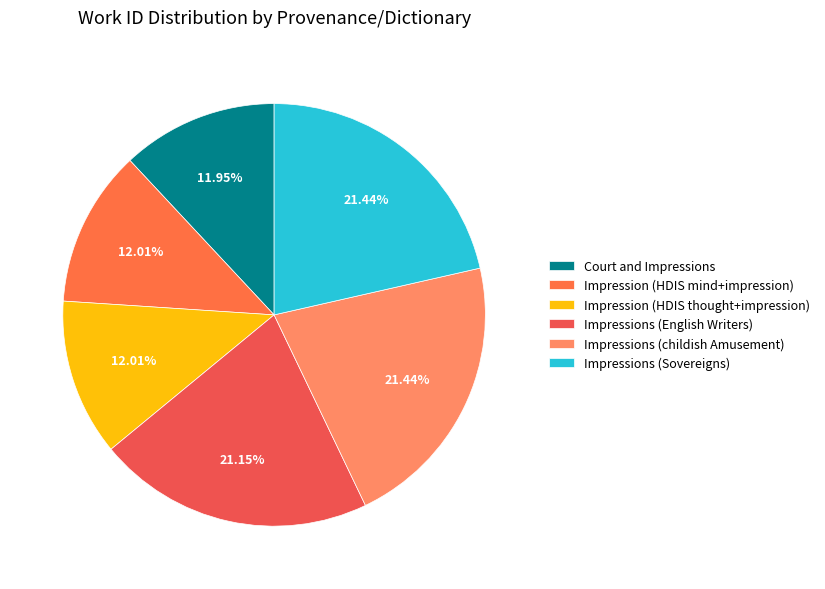

Combined, what portion of the pie is Court and Impressions and Impression (HDIS mind+impression)?

24.0%